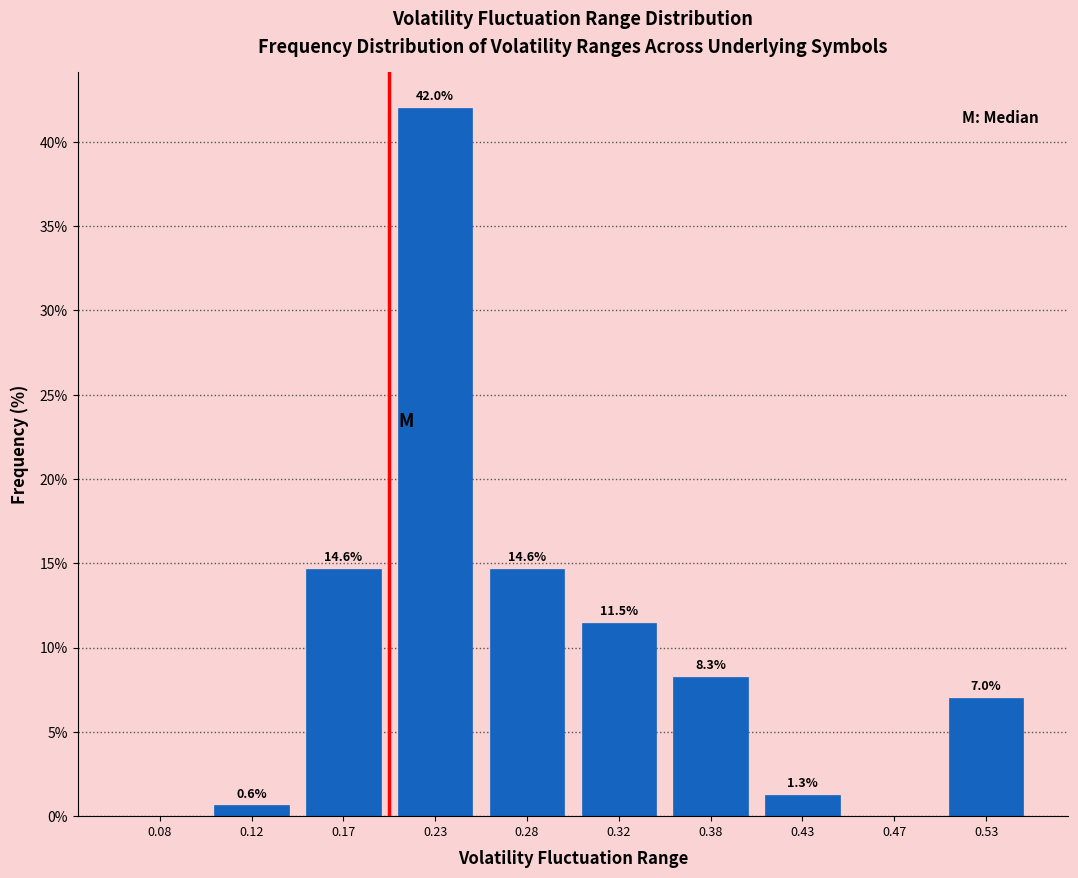

Over which range of the x-axis is the bar tallest?

0.20 to 0.25